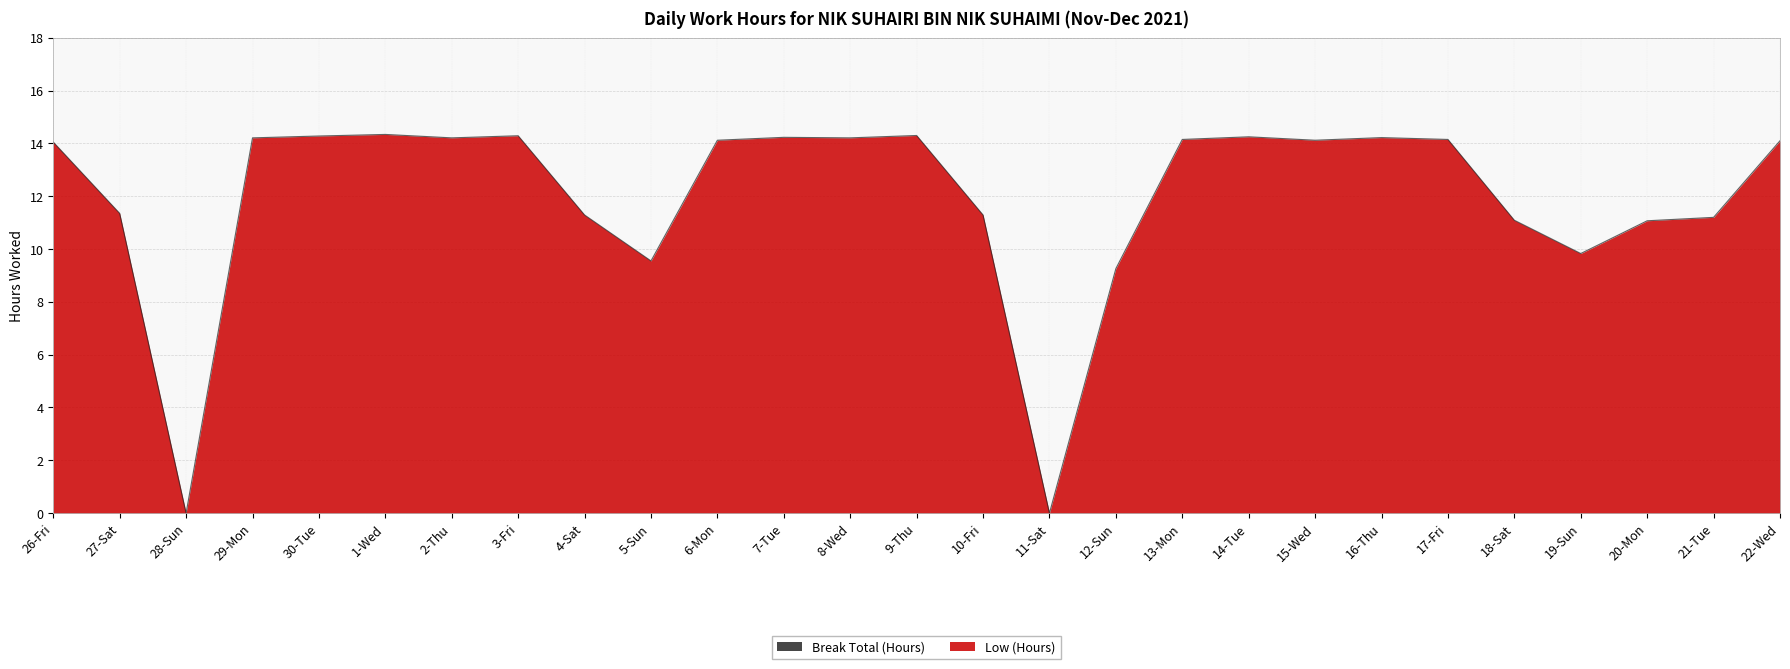

At which label is the value closest to 7?

12-Sun